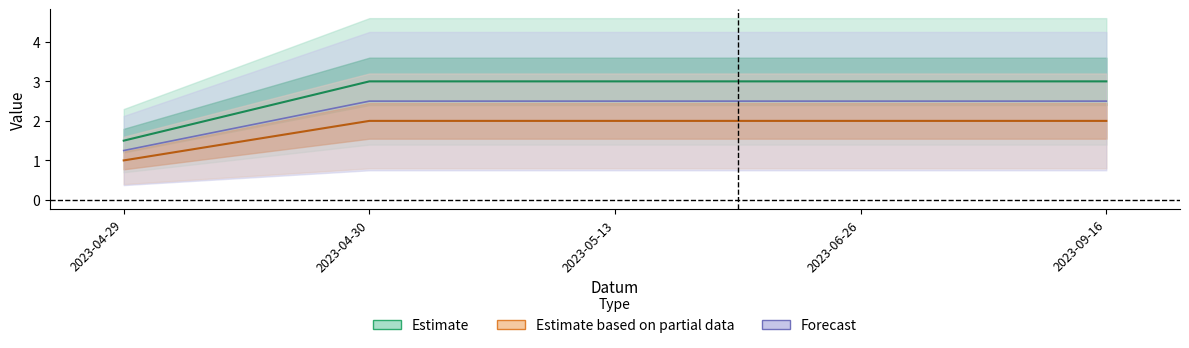

Which category has the highest value in the Body series?

2023-04-30